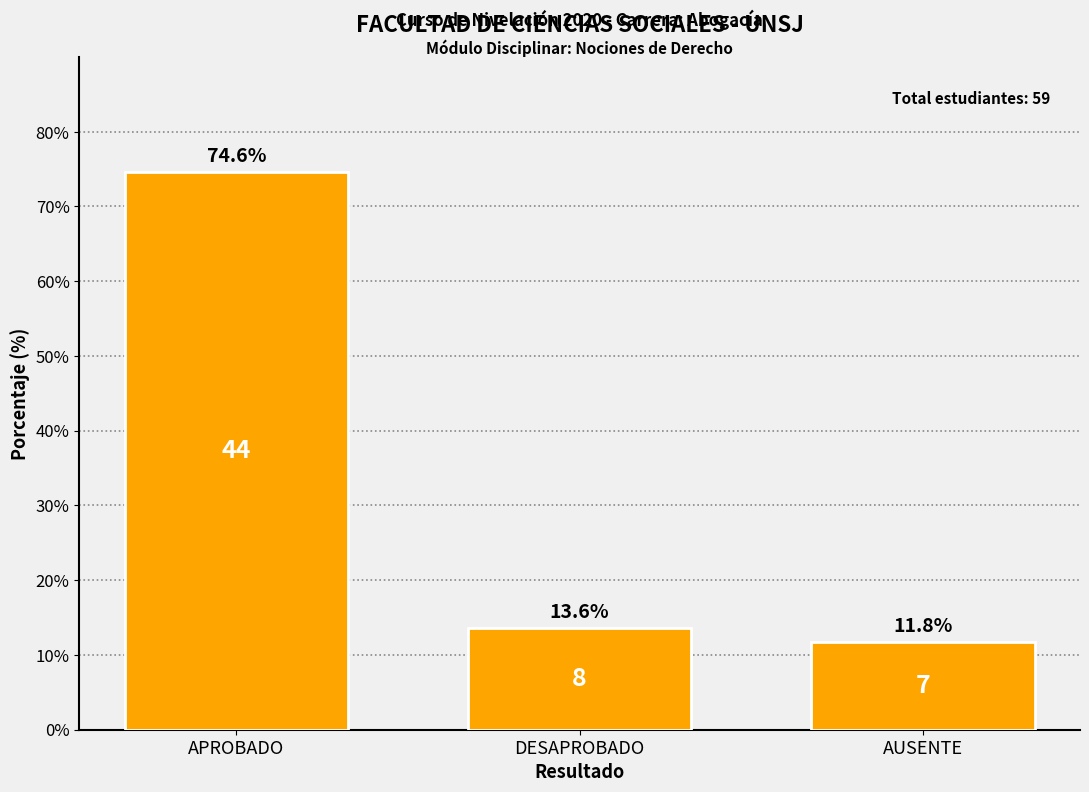

List the labels in order of value, largest first.

APROBADO, DESAPROBADO, AUSENTE